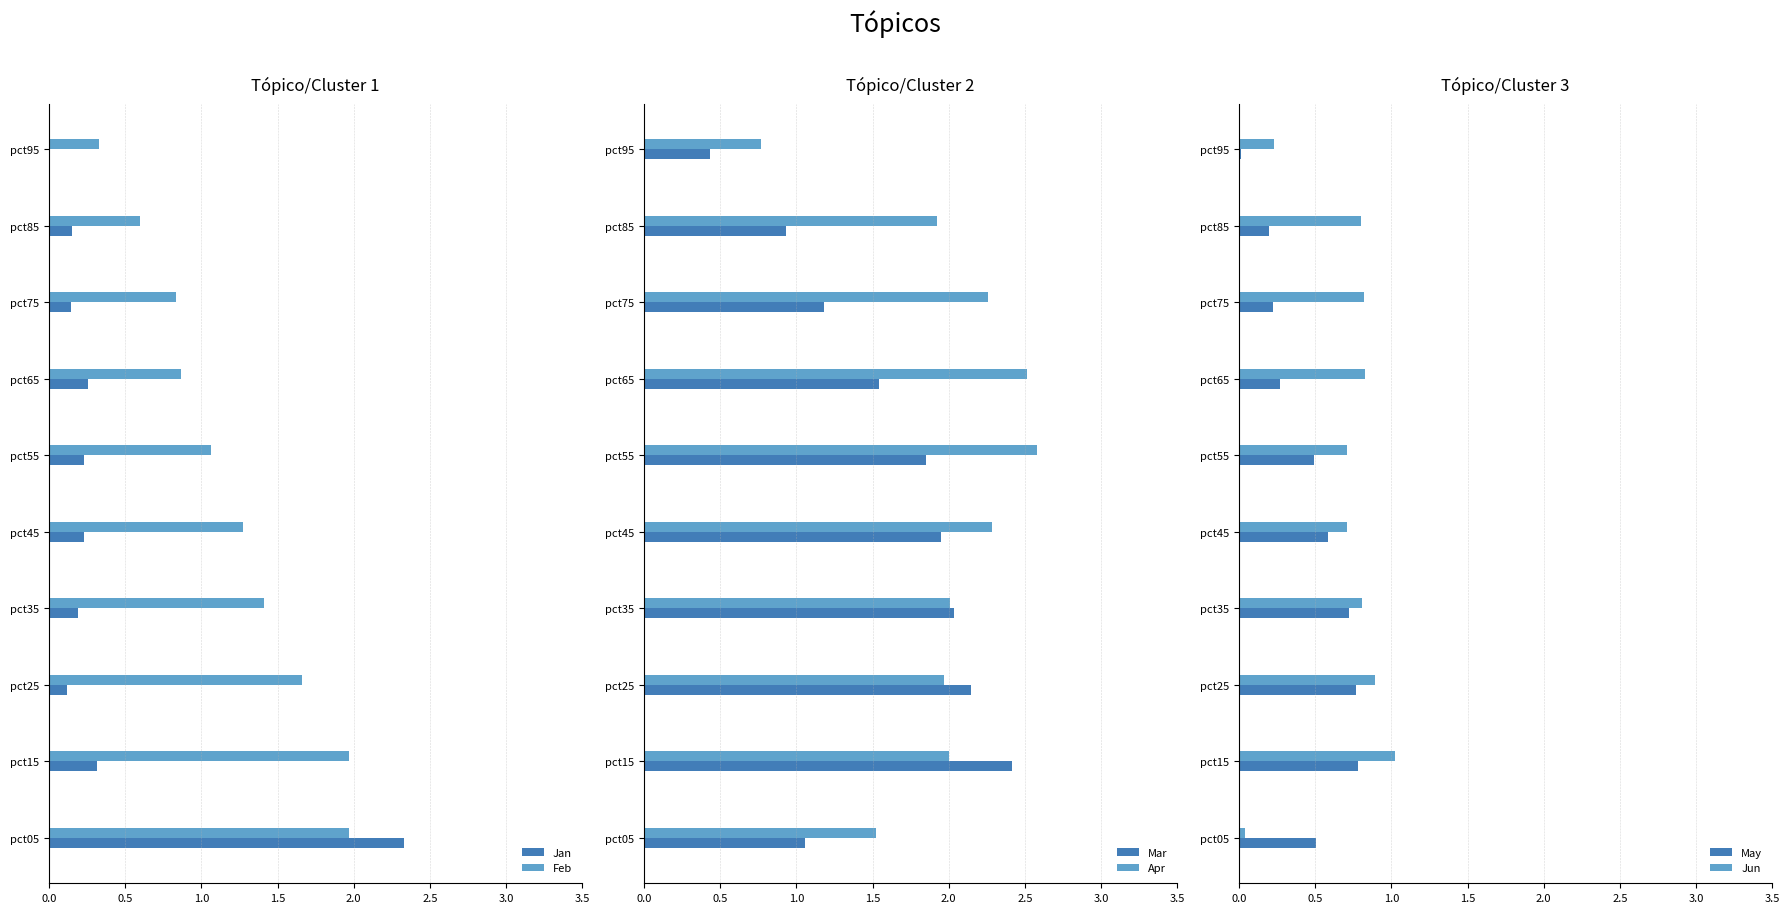

How many bars are there in total?

60